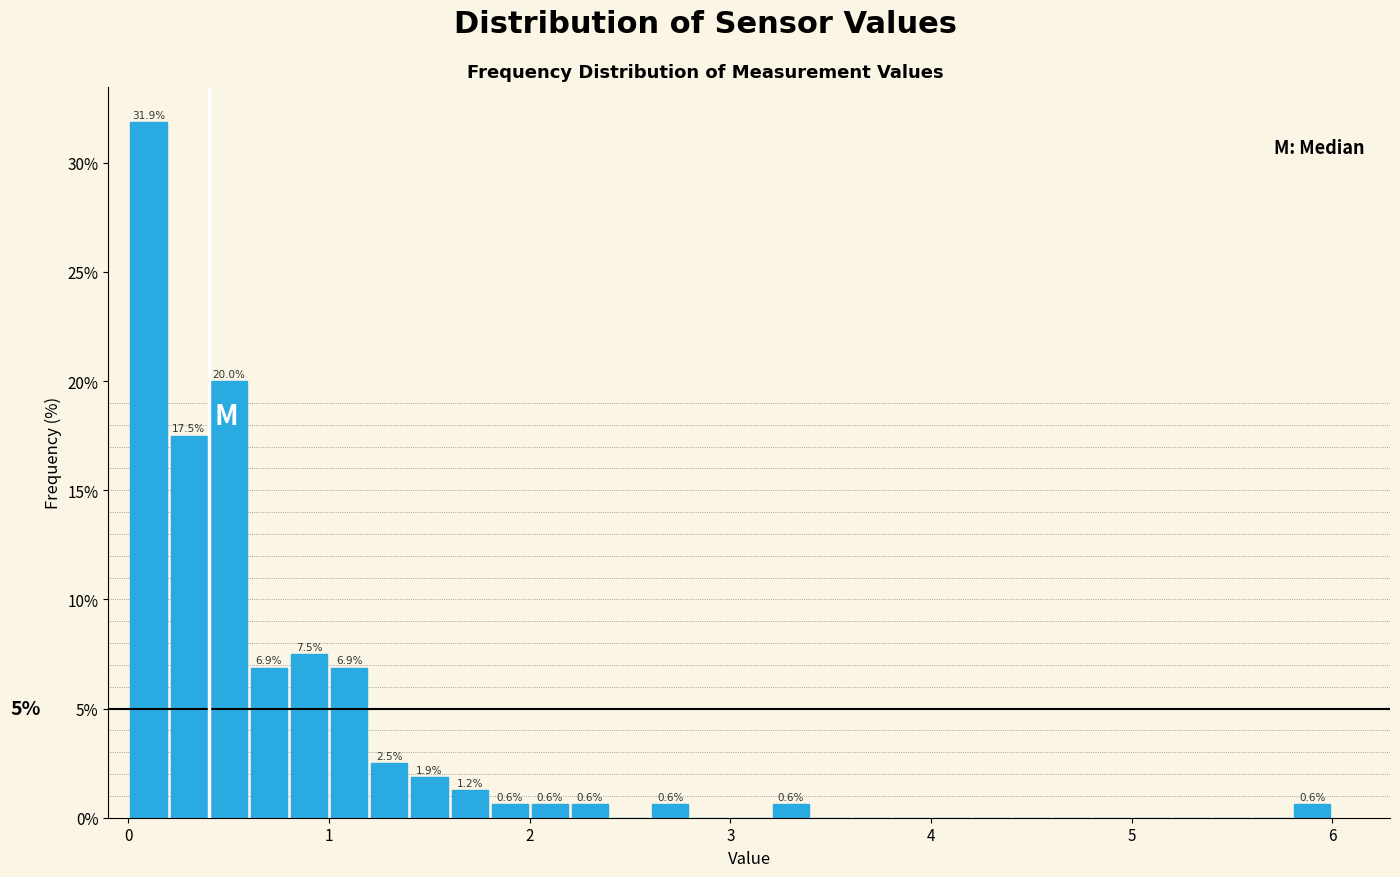

Around what value on the x-axis is the tallest bar? Give the approximate position of its centre, as read against the axis.

0.1